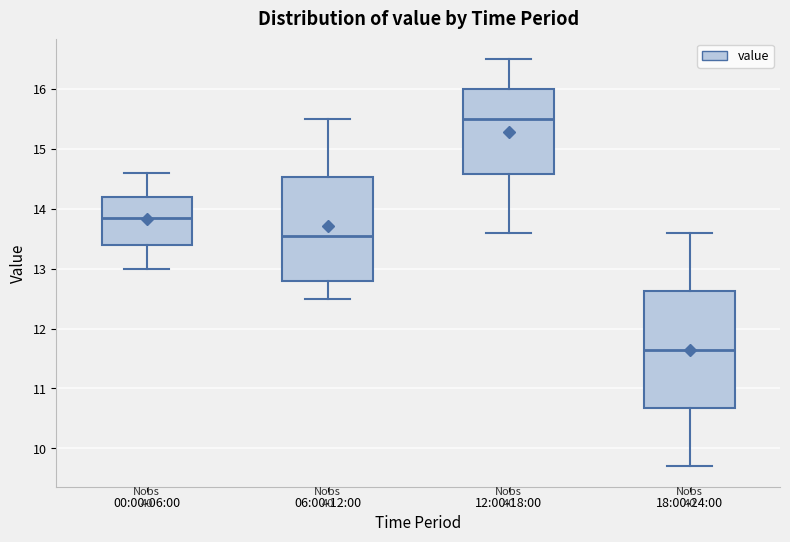

Reading left to right, read every box against the y-axis: the position of its median line, the range the box covers, and the ends of its whiskers. The values are not printed on the chart, so give them approximately, as read against the axis.

00:00-06:00: median 13.9, box 13.4 to 14.2, whiskers 13.0 to 14.6
06:00-12:00: median 13.6, box 12.8 to 14.5, whiskers 12.5 to 15.5
12:00-18:00: median 15.5, box 14.6 to 16.0, whiskers 13.6 to 16.5
18:00-24:00: median 11.7, box 10.7 to 12.6, whiskers 9.7 to 13.6